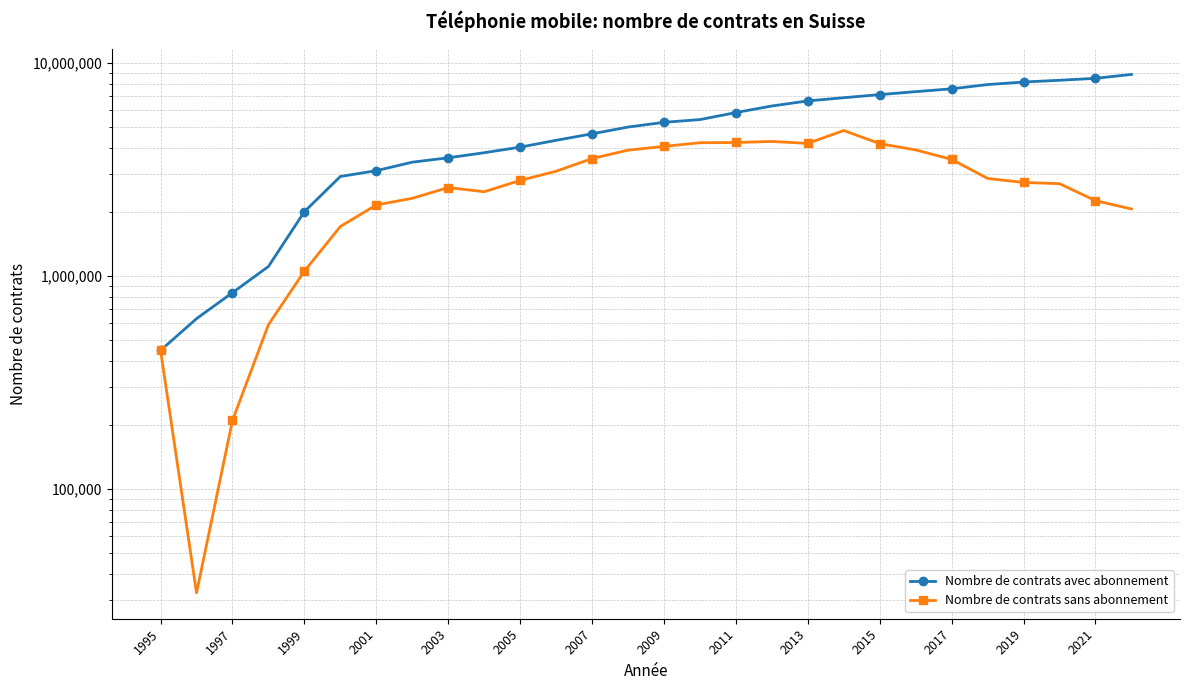

What are all the series names shown in the legend?

Nombre de contrats avec abonnement, Nombre de contrats sans abonnement